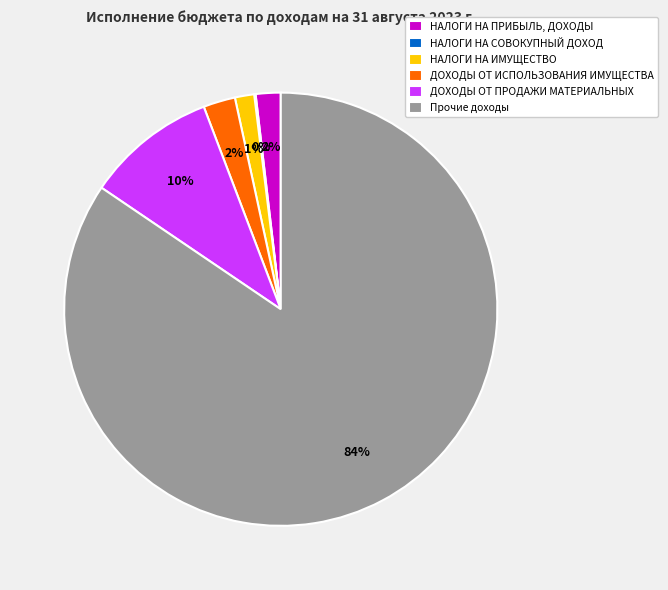

True or false: ДОХОДЫ ОТ ПРОДАЖИ МАТЕРИАЛЬНЫХ accounts for 10% of the total.

True